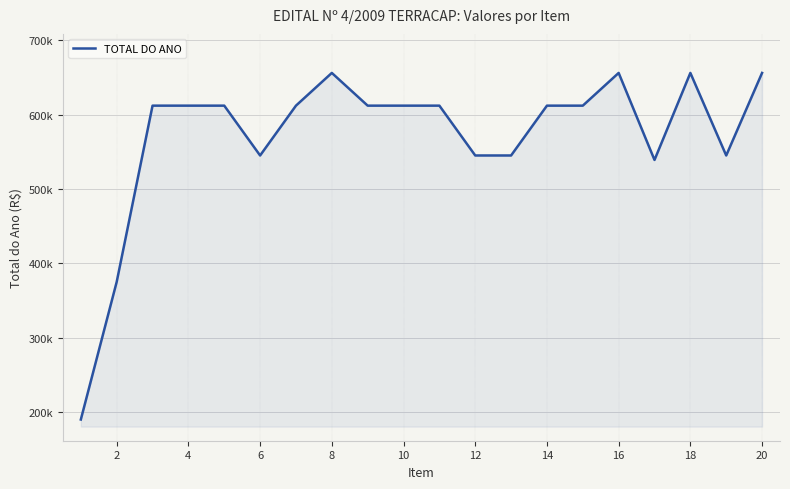

Does the chart display data point markers on the line(s)?

No